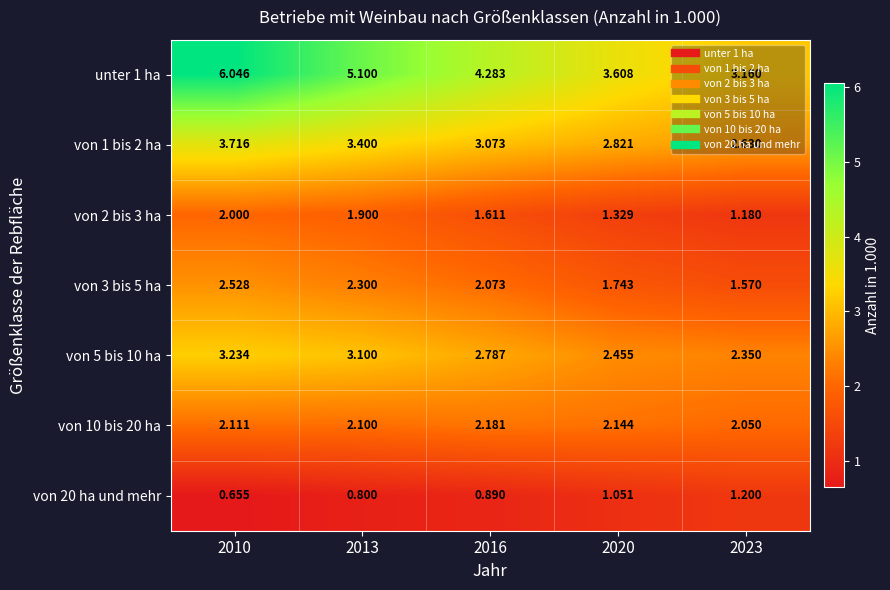

Count the number of categories in the chart.

5